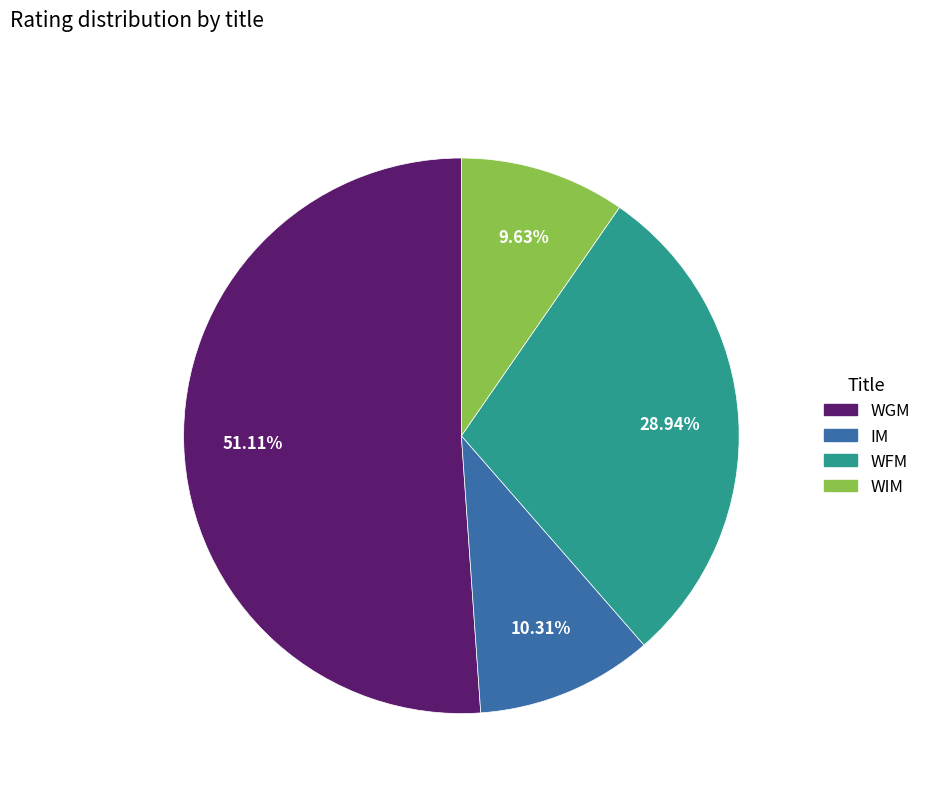

Is there any slice that represents more than half of the pie?

Yes